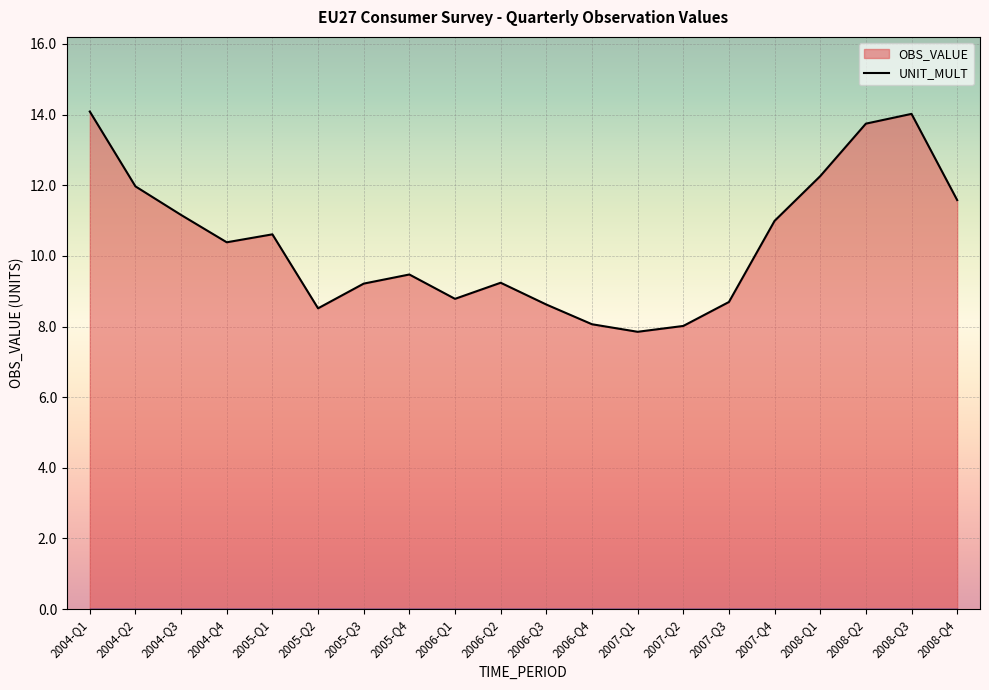

Where is the data nearest to the value 10?

2004-Q4